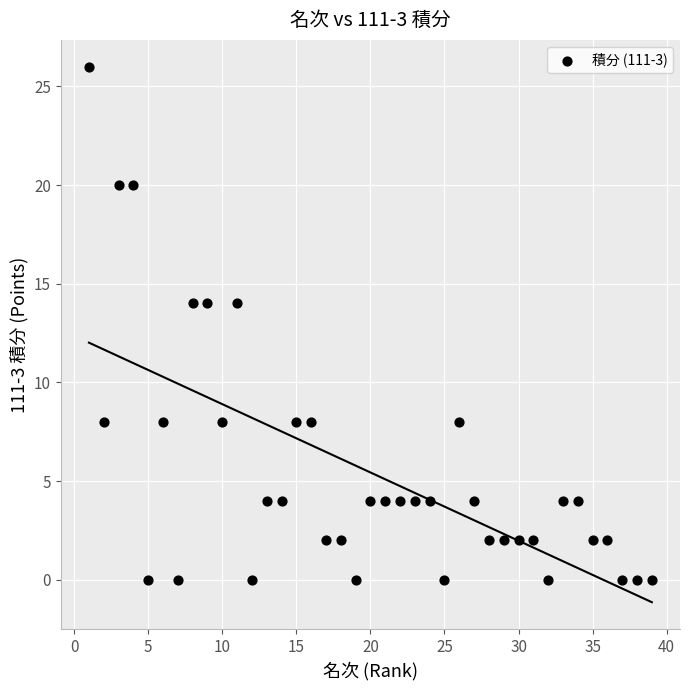

What is the range of Y values (max minus min)?

26